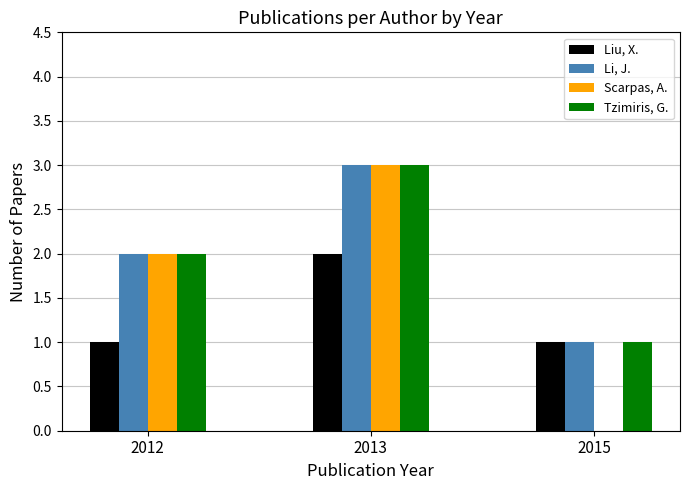

The value of Li, J. at 2015 is 2. True or false?

False